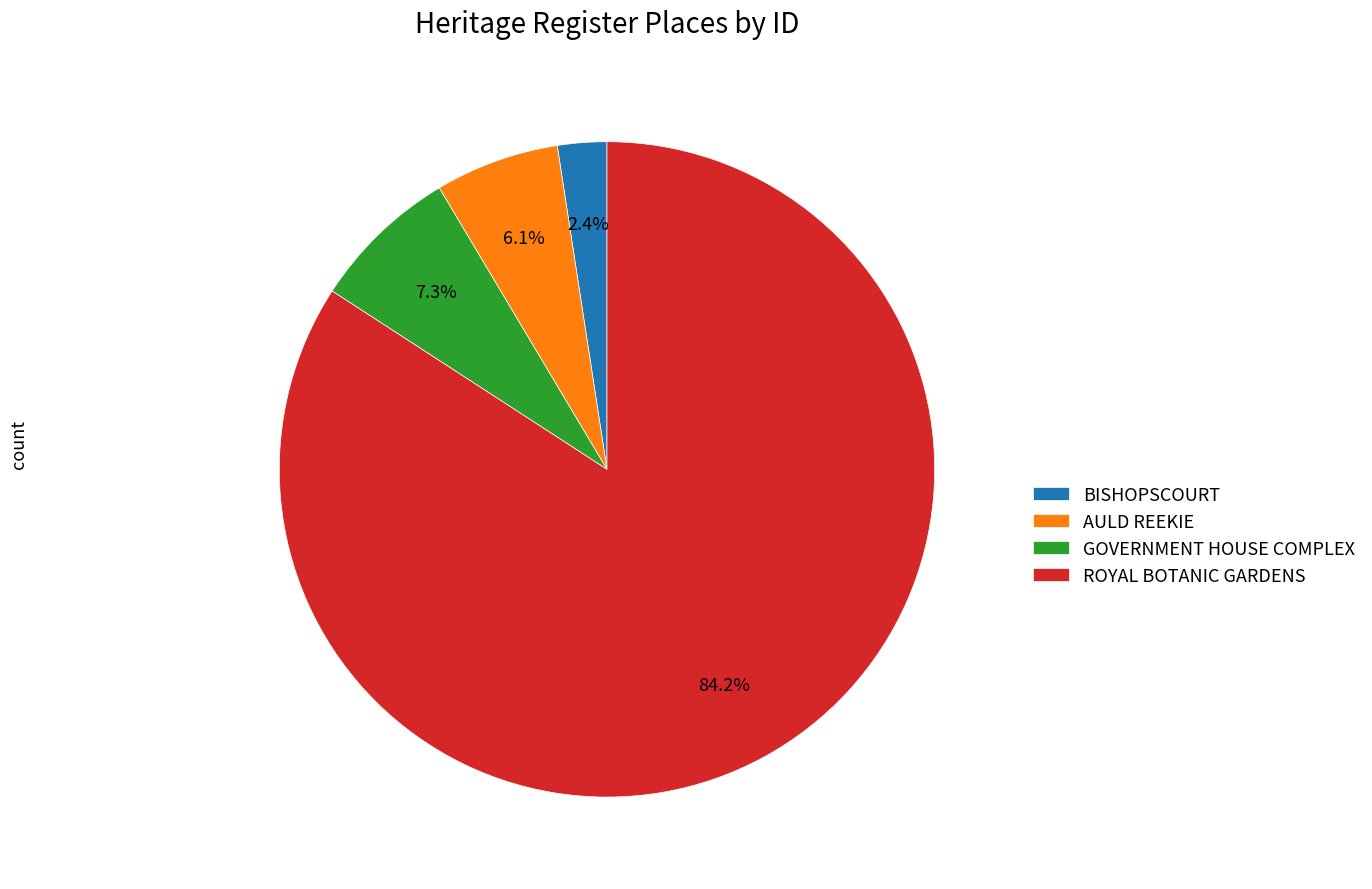

To the nearest percent, what is the combined percentage of GOVERNMENT HOUSE COMPLEX and AULD REEKIE?

13%